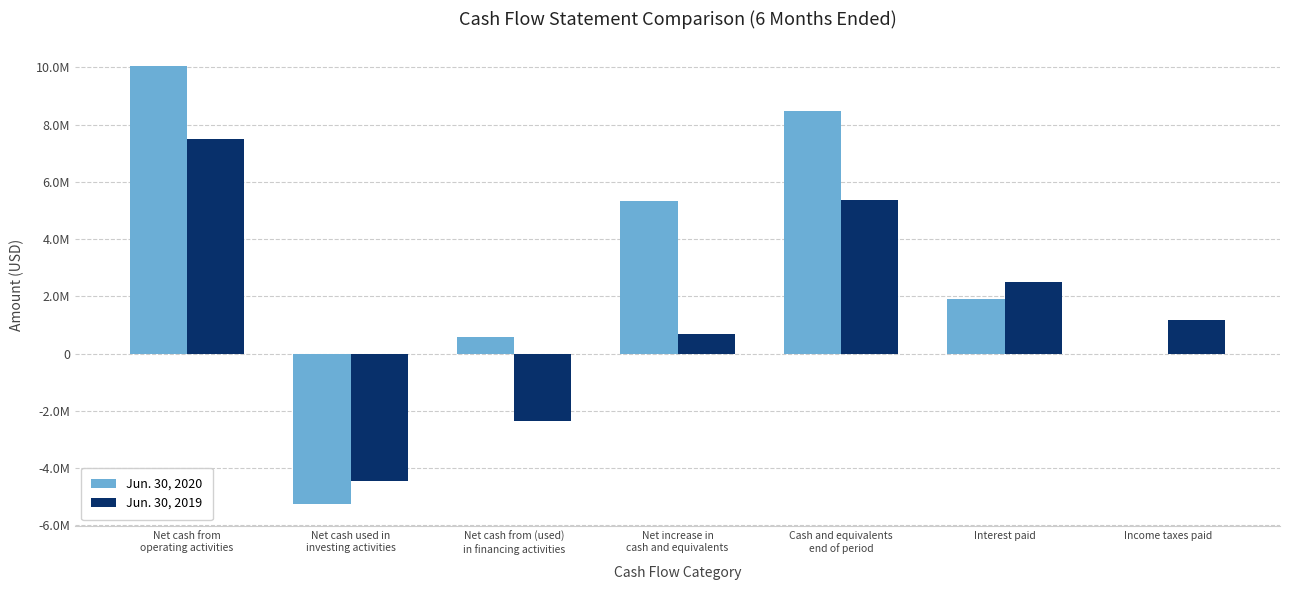

Are the bars horizontal?

No